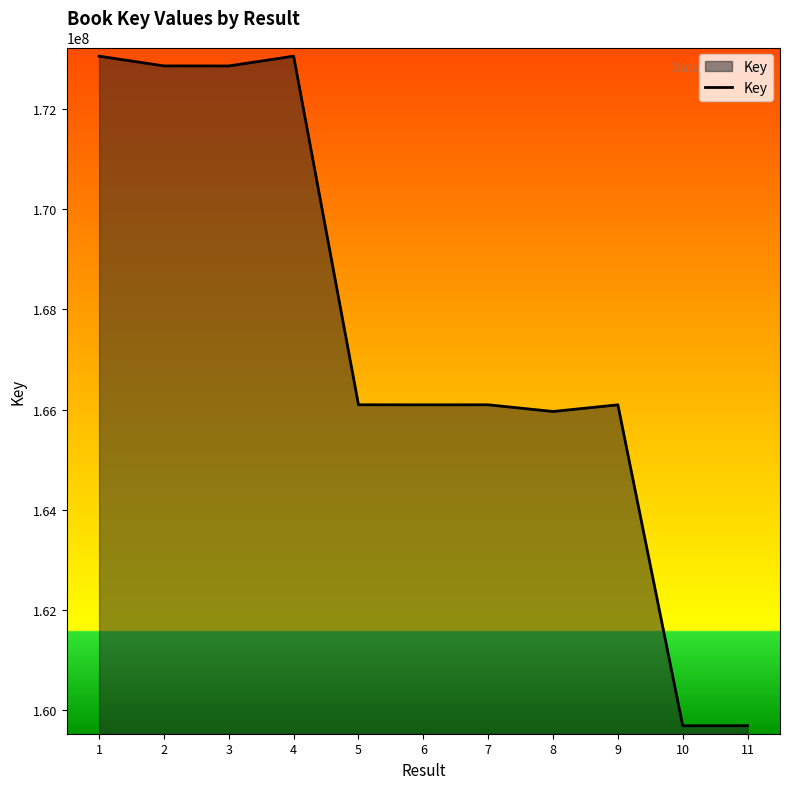

What is the approximate value at 2?

172863425